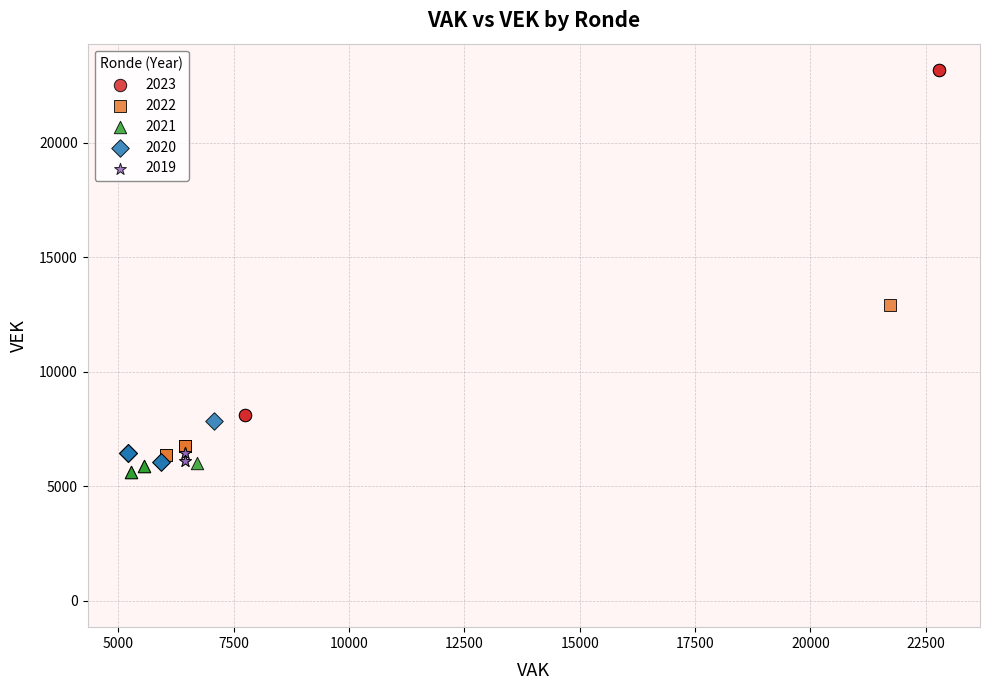

Which series has the widest spread of Y values?

2023